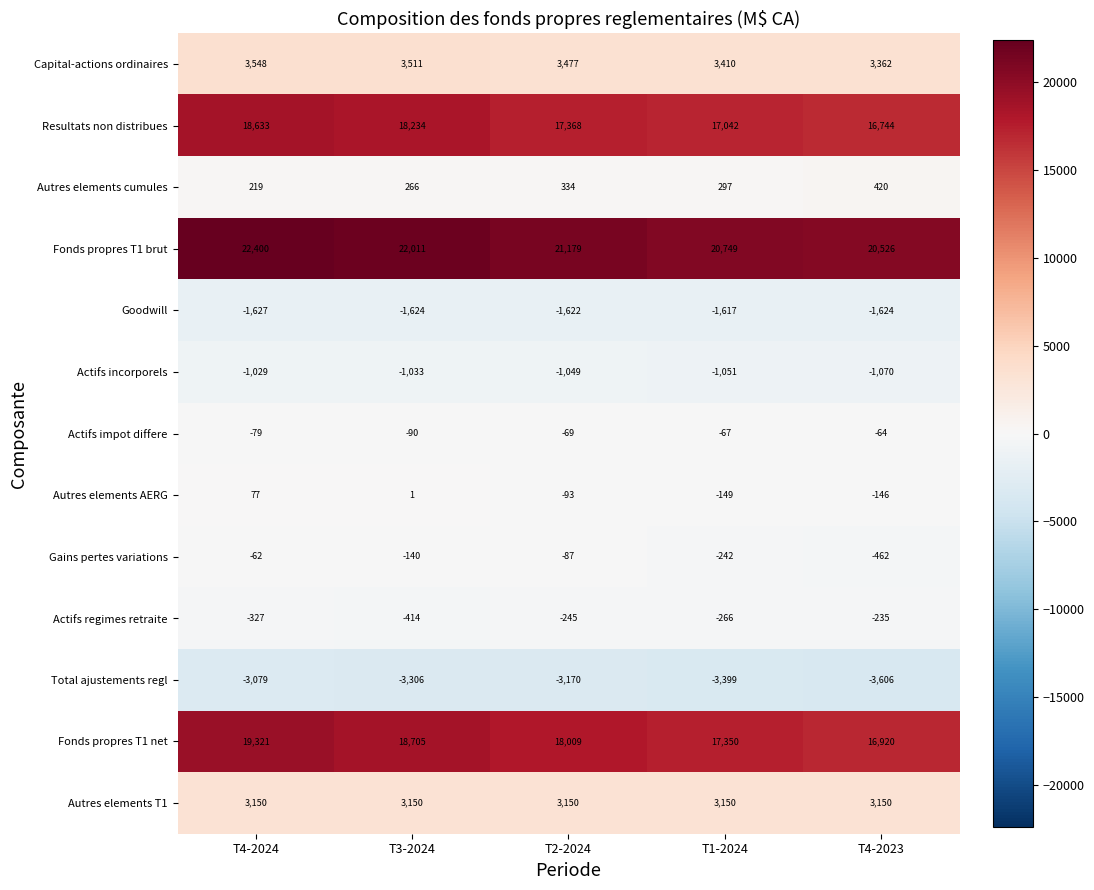

Which series has the largest range (max minus min)?

Fonds propres T1 net